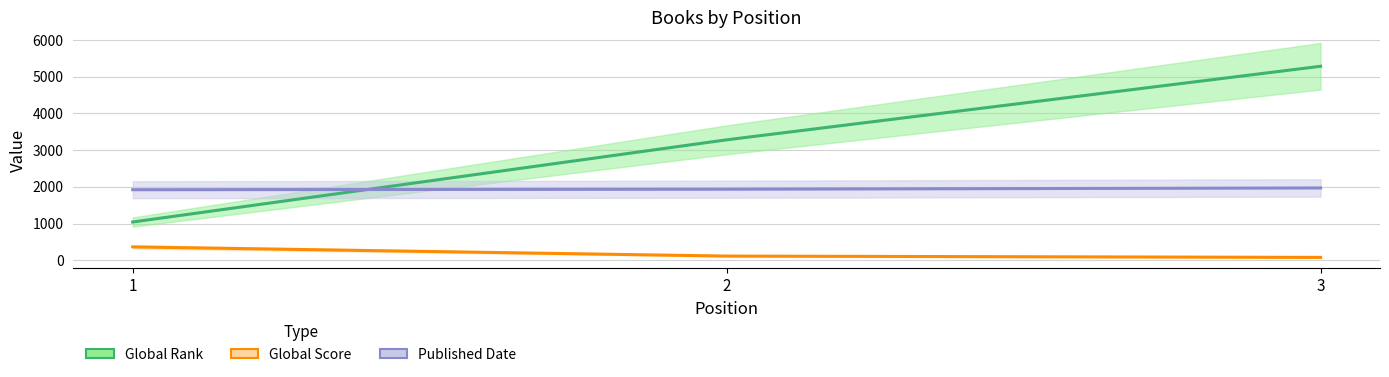

What is the difference between the Published Date values at 1 and 3?

48